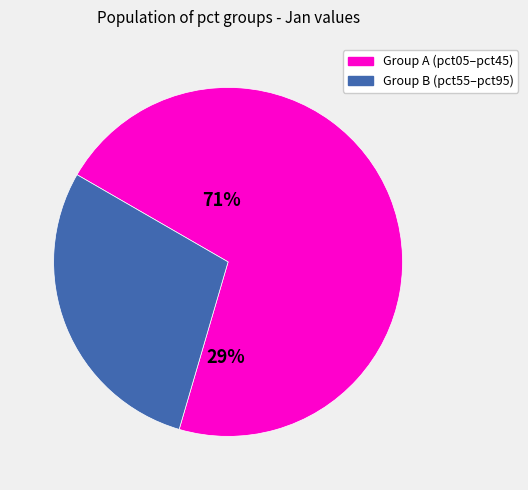

Combined, do pct45 and pct65 account for over 50%?

No